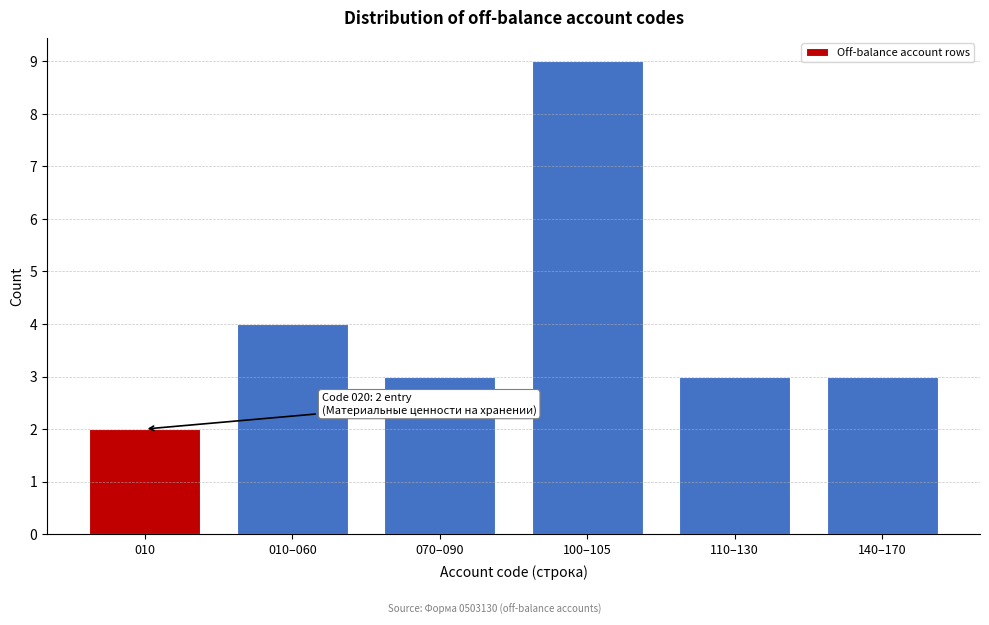

Reading left to right, extract all data points from this chart.

2	4	3	9	3	3